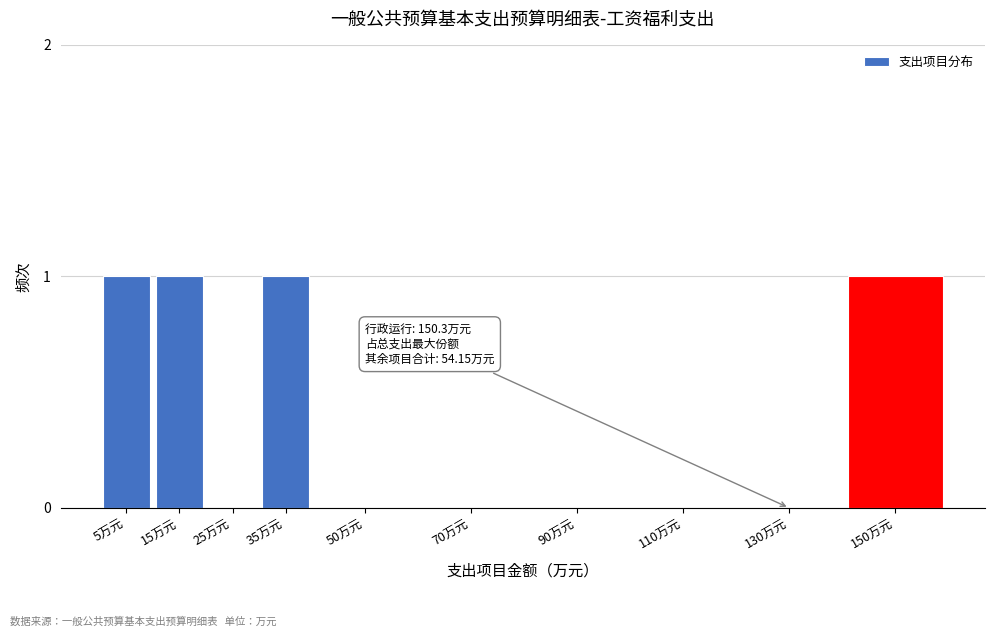

Reading left to right, transcribe all the data shown in this chart.

5万元=1	15万元=1	25万元=0	35万元=1	50万元=0	70万元=0	90万元=0	110万元=0	130万元=0	150万元=1